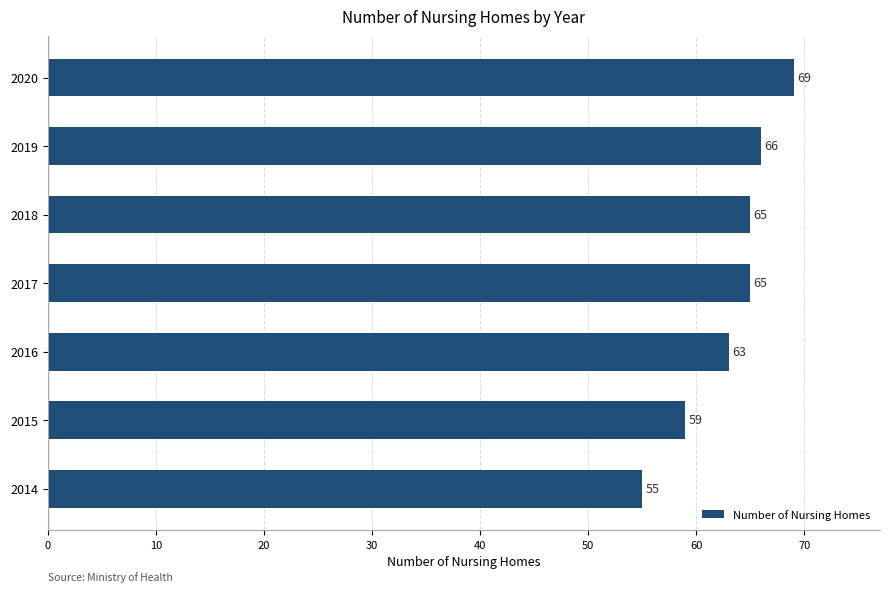

What is the sum of all values?

442